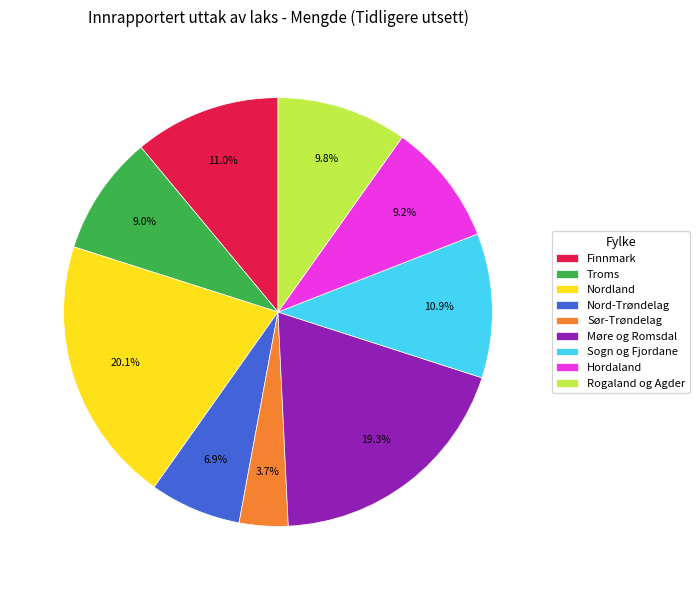

What is the ratio of the value at Møre og Romsdal to the value at Troms?

2.1